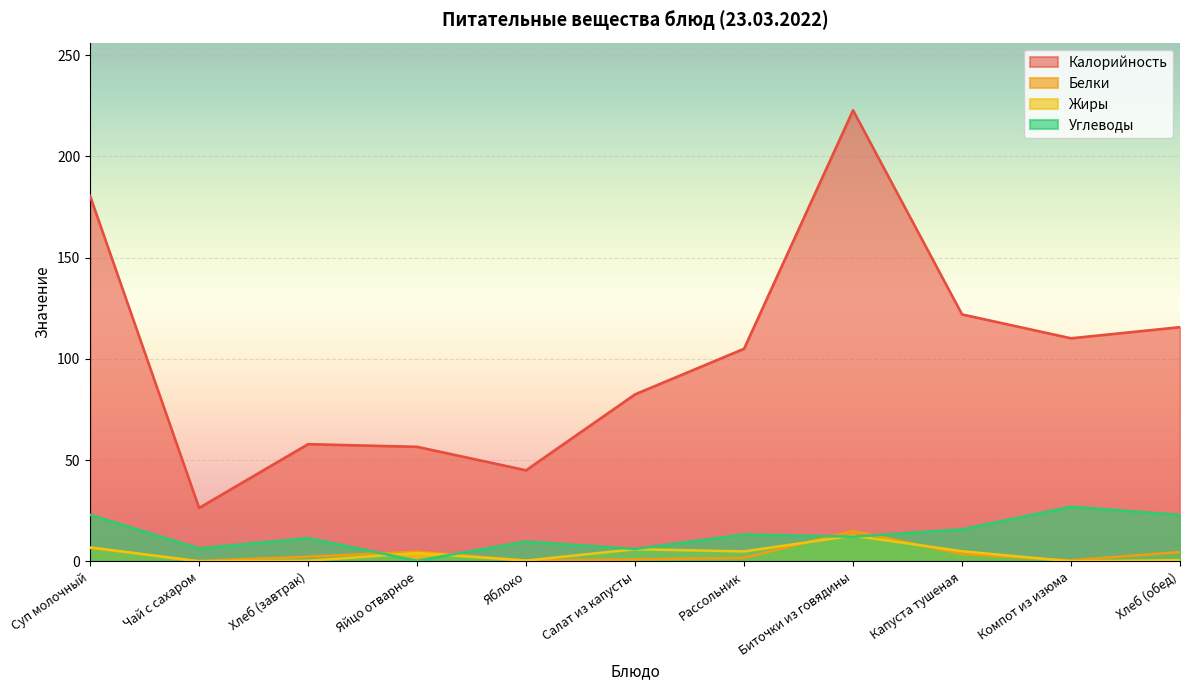

What are all the series names shown in the legend?

Калорийность, Белки, Жиры, Углеводы